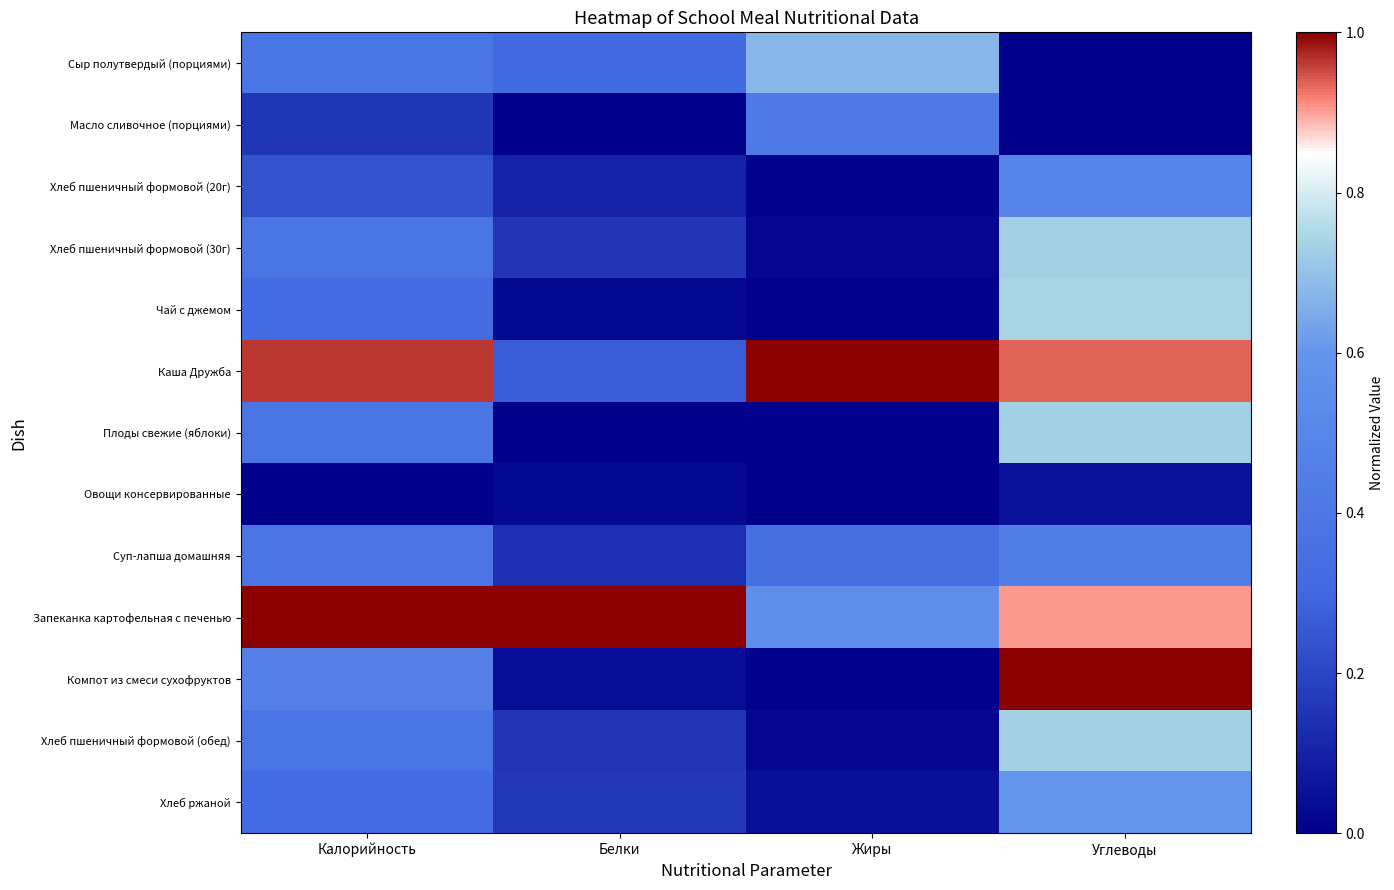

Rank the series at Углеводы from lowest to highest value.

Сыр полутвердый (порциями), Масло сливочное (порциями), Овощи консервированные, Суп-лапша домашняя, Хлеб пшеничный формовой (20г), Хлеб ржаной, Плоды свежие (яблоки), Хлеб пшеничный формовой (30г), Хлеб пшеничный формовой (обед), Чай с джемом, Запеканка картофельная с печенью, Каша Дружба, Компот из смеси сухофруктов